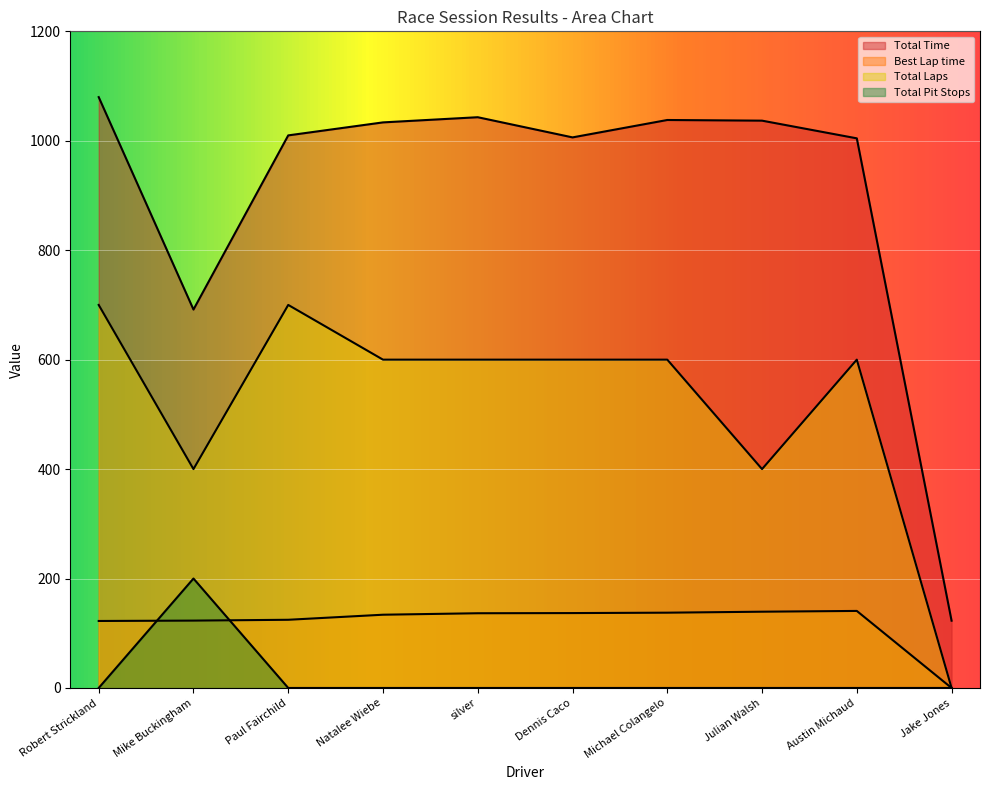

Rank the series by their maximum value, from highest to lowest.

Total Time, Total Laps, Total Pit Stops, Best Lap time